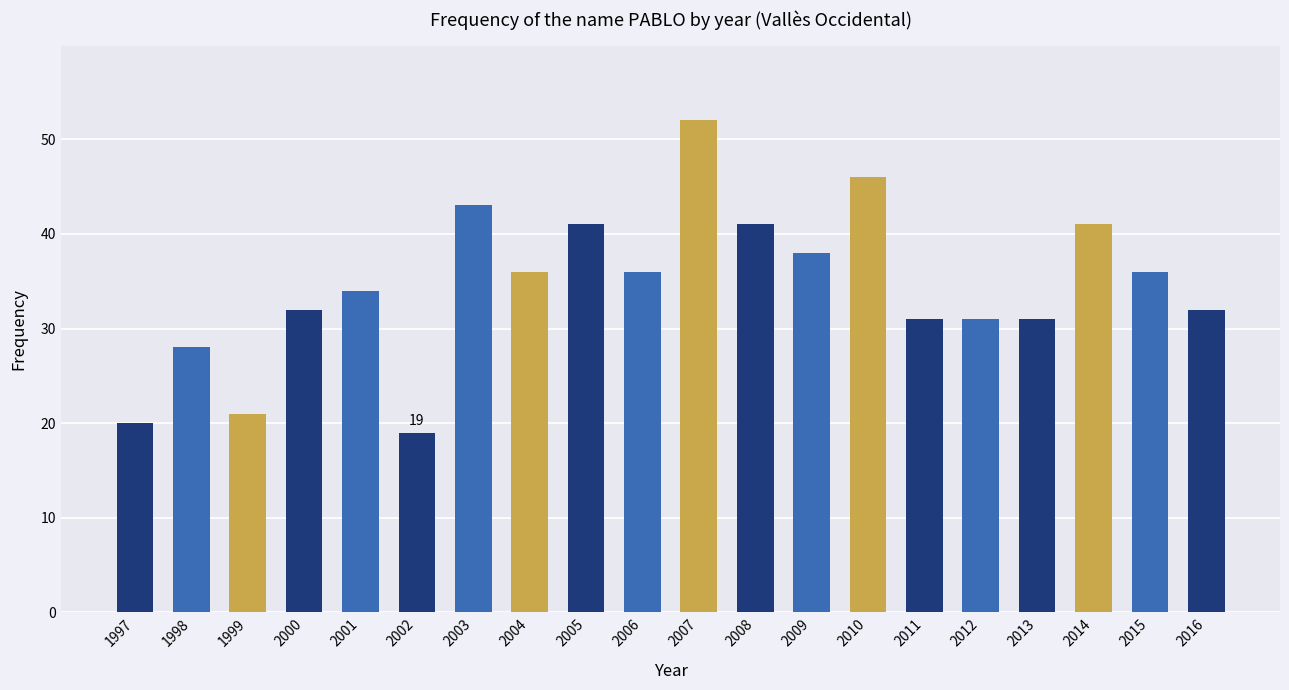

What is the ratio of the value at 2006 to the value at 2014?

0.9